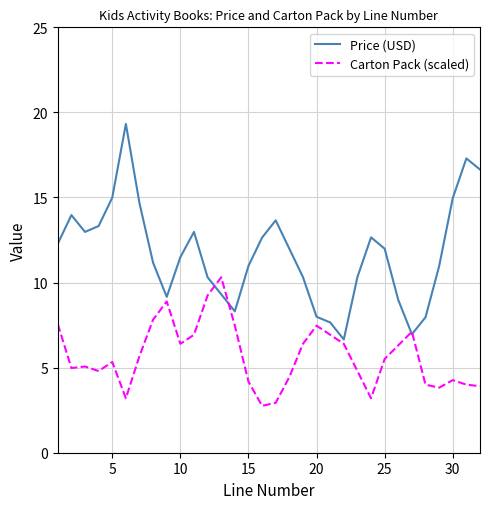

Which series has the largest range (max minus min)?

Price (USD)